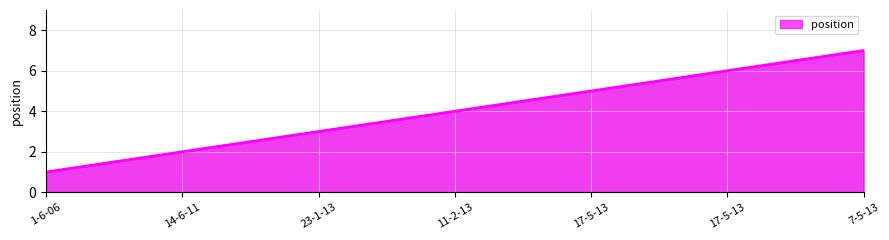

What is the difference between the values at 23-1-13 and 7-5-13?

4